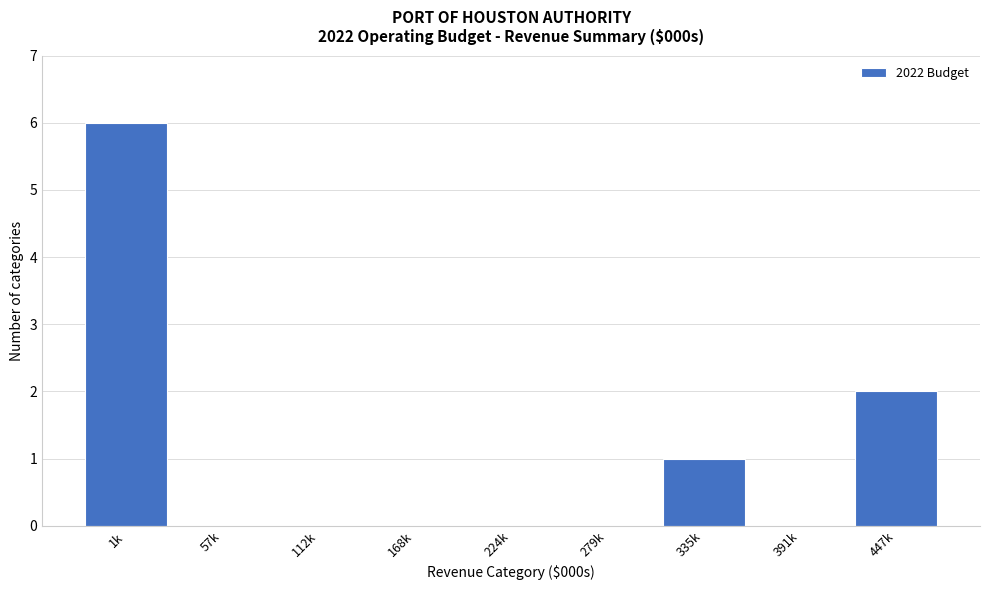

Reading left to right, extract all data points from this chart.

1k=6	57k=0	112k=0	168k=0	224k=0	279k=0	335k=1	391k=0	447k=2